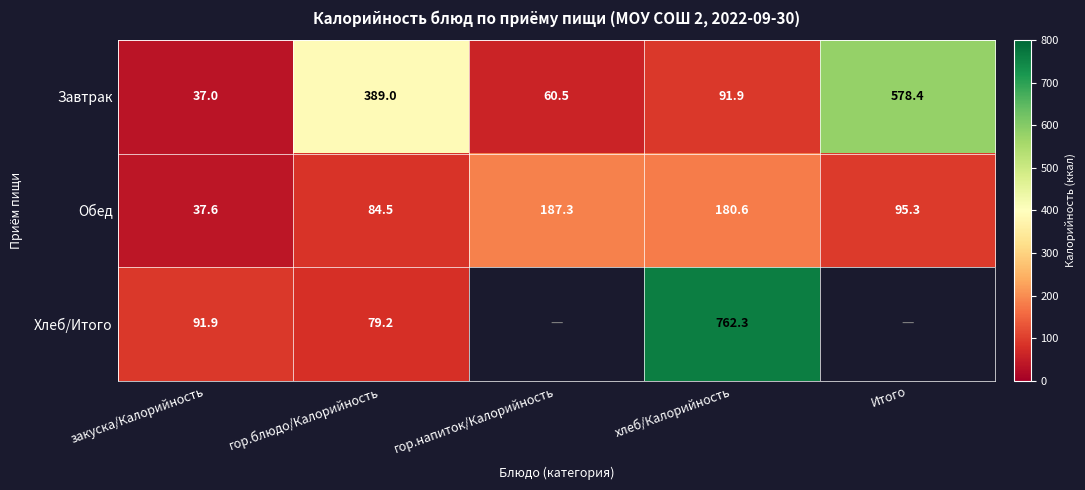

Which label corresponds to the smallest value in the chart?

закуска/Калорийность